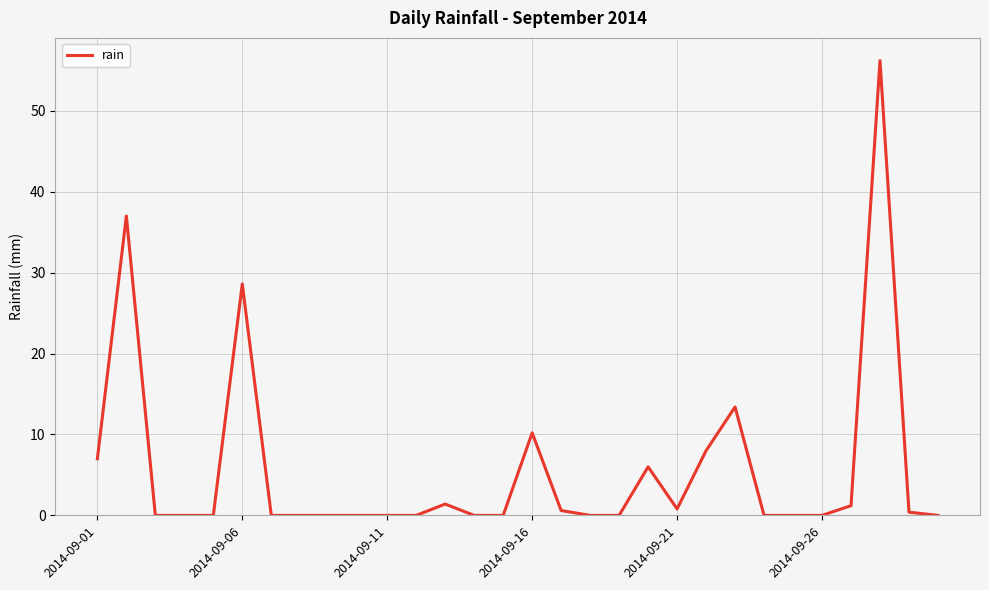

What is the maximum value shown in the chart?

56.2